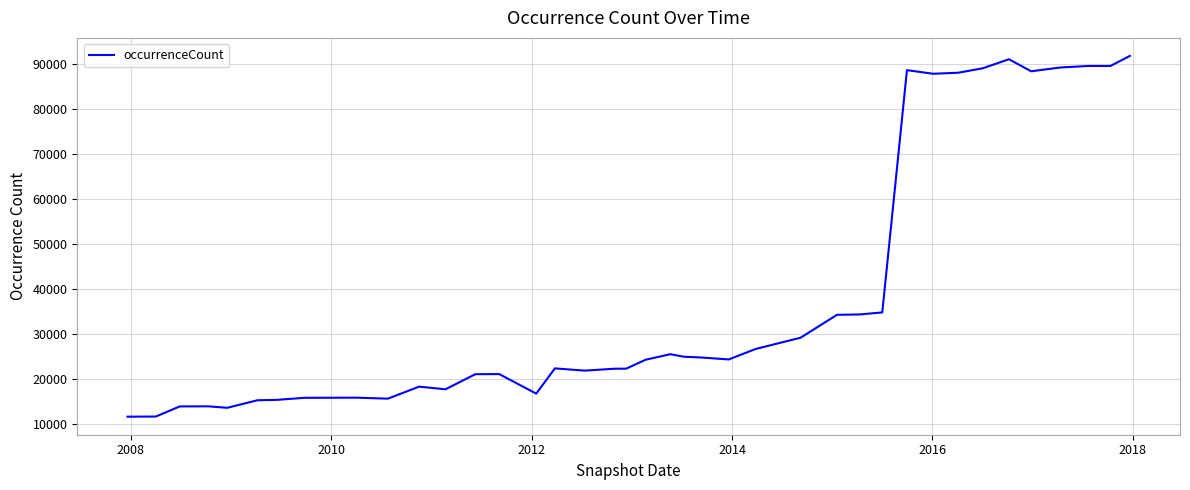

What is the greatest value displayed?

91763